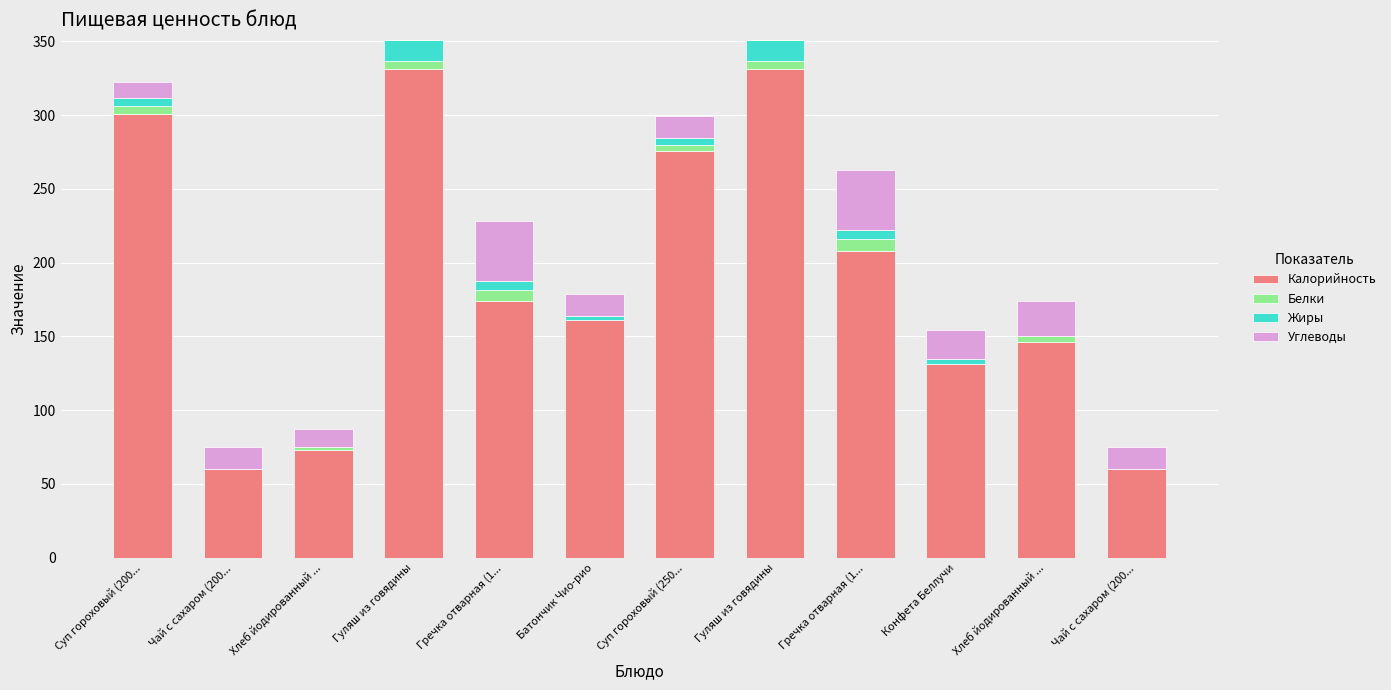

The value of Калорийность at Суп гороховый (250... is 473.3. True or false?

False